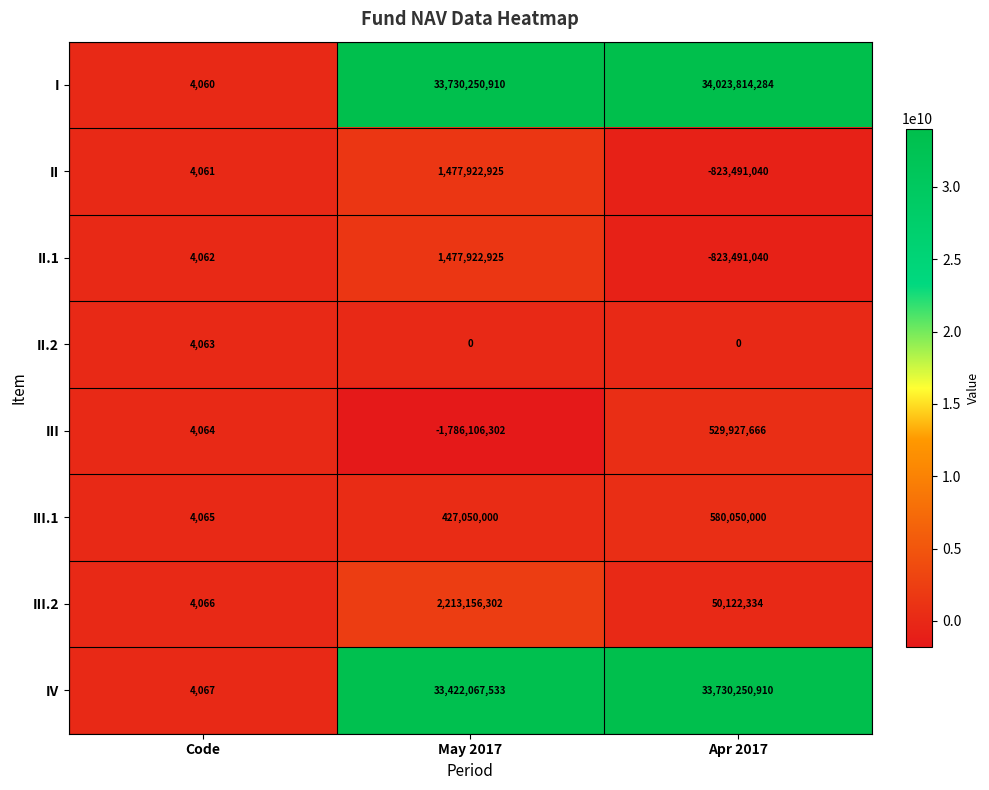

How many categories are shown in the chart?

3